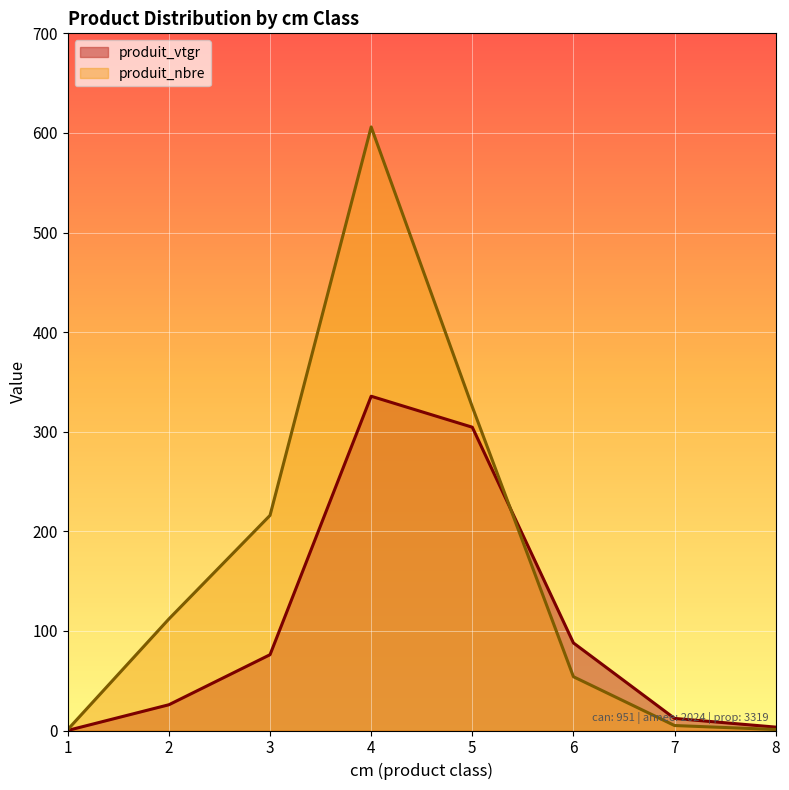

Reading left to right, extract all data points from this chart.

produit_vtgr: 0.1	25.9	76.1	335.6	304.5	87.9	12.1	3.4
produit_nbre: 1.0	112.0	216.0	606.0	325.0	54.0	5.0	1.0